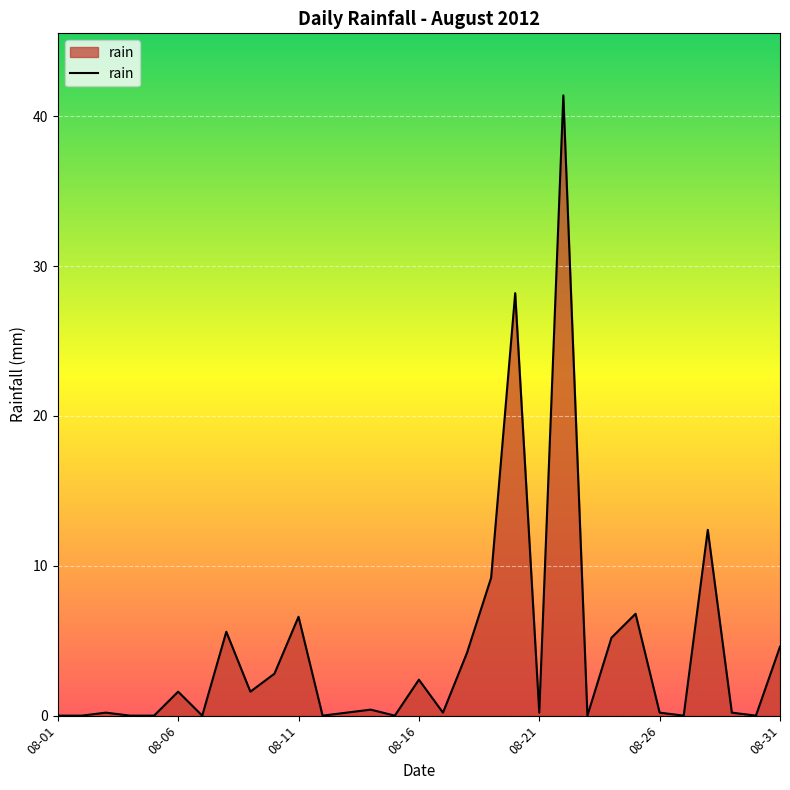

What is the maximum value shown in the chart?

41.4